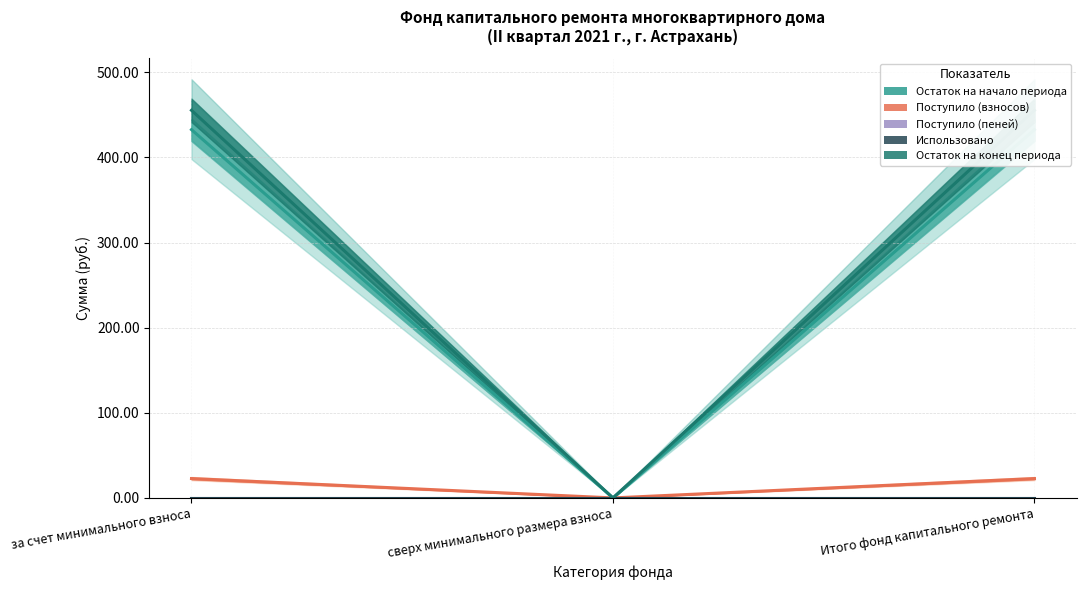

At which category does the chart reach its minimum across all series?

сверх минимального размера взноса